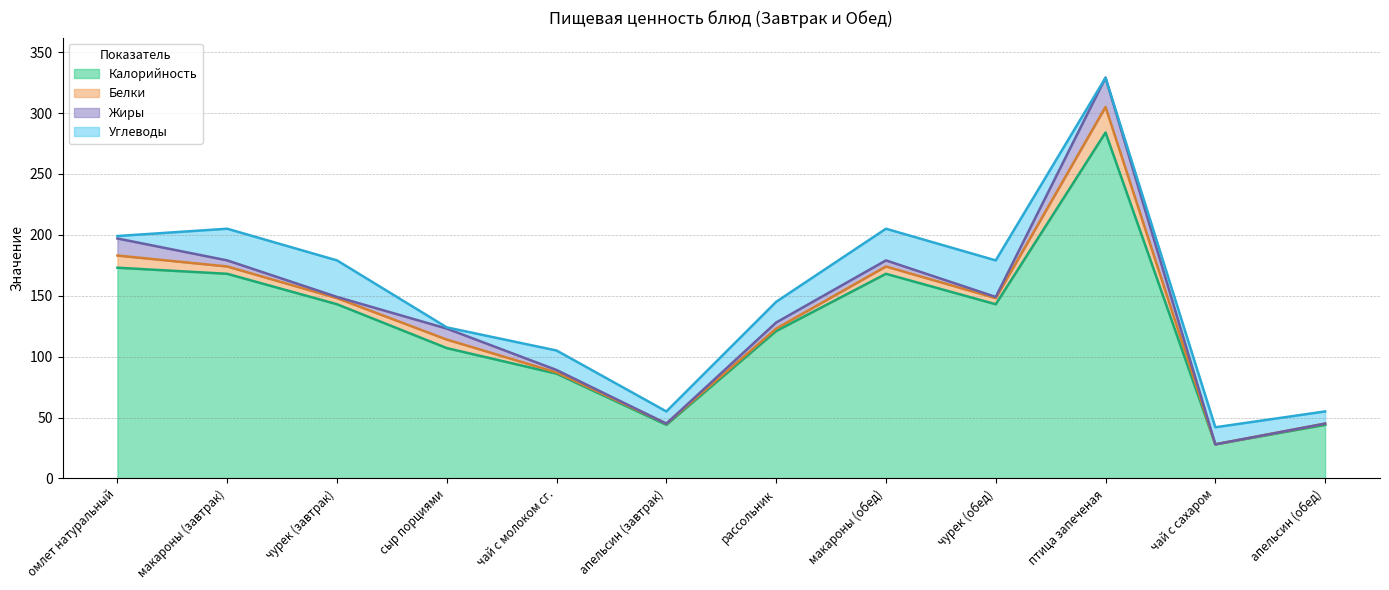

Is the value of Углеводы at апельсин (обед) greater than the value of Белки at чай с молоком сг.?

Yes